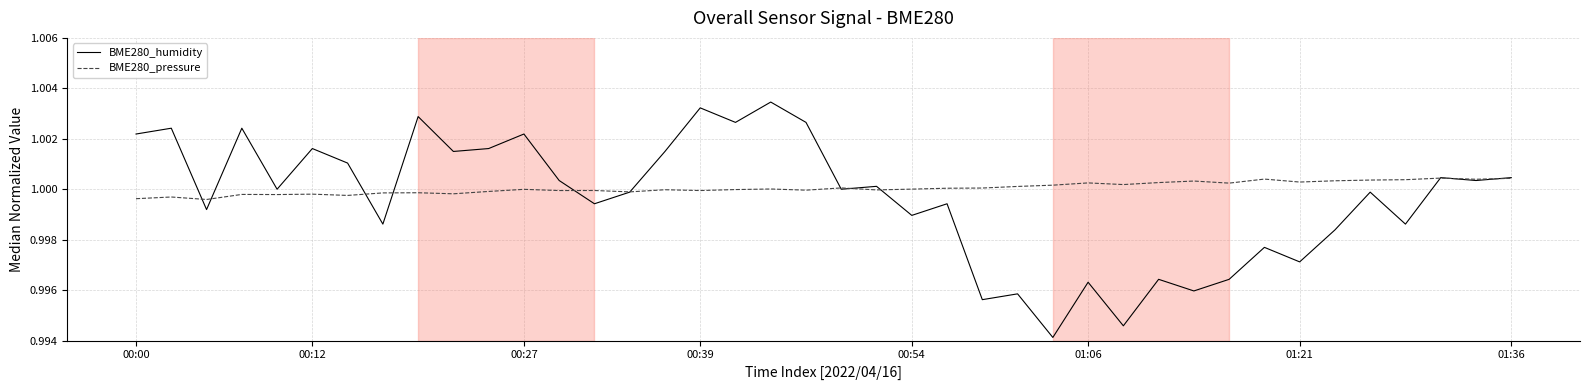

Which series has the widest spread of values?

BME280_humidity